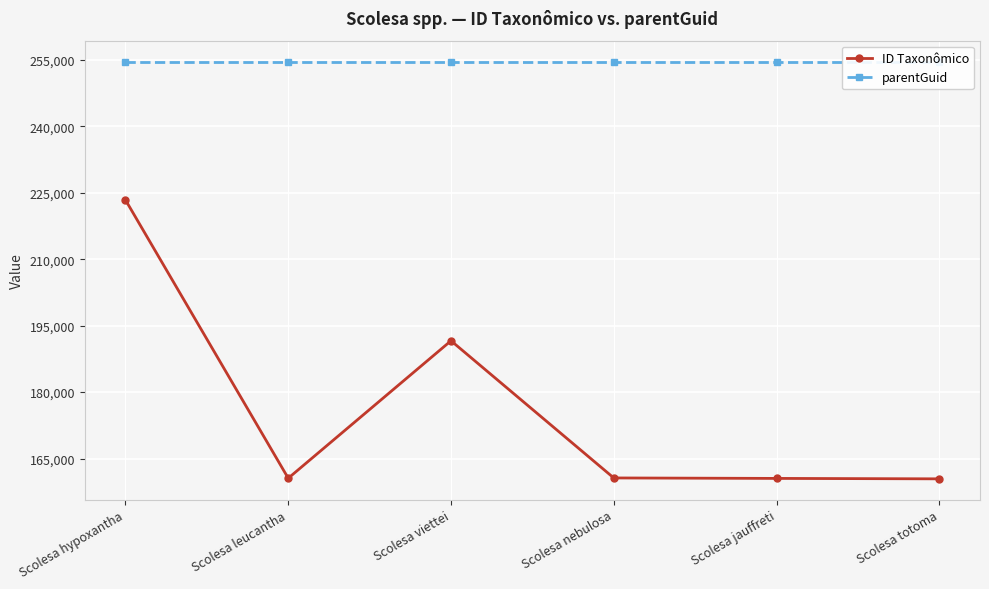

Rank the series by their maximum value, from highest to lowest.

parentGuid, ID Taxonômico